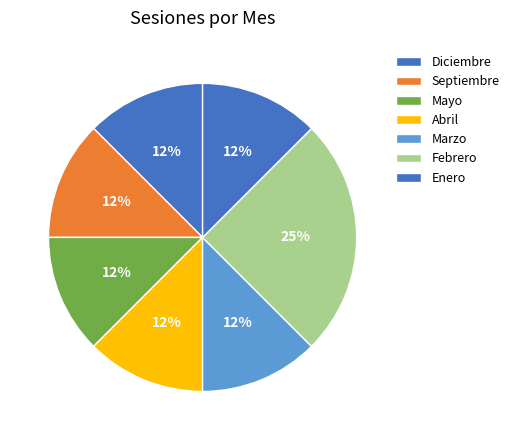

How many slices are in this pie chart?

7